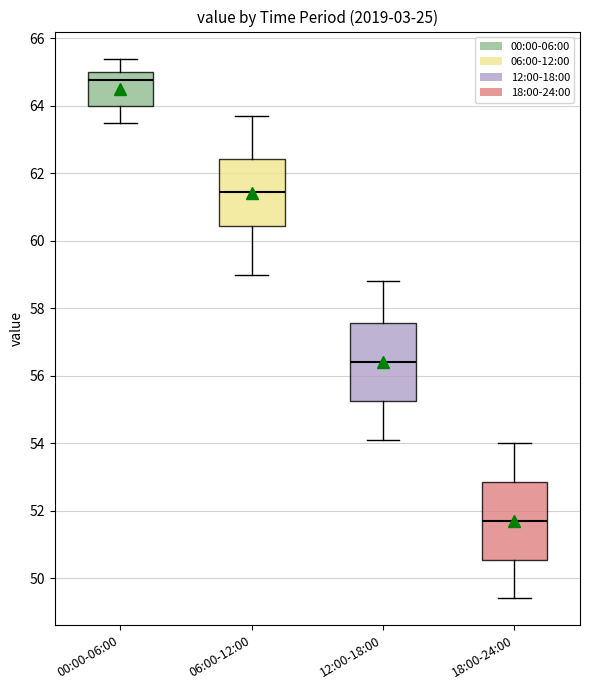

Reading left to right, read every box against the y-axis: the position of its median line, the range the box covers, and the ends of its whiskers. The values are not printed on the chart, so give them approximately, as read against the axis.

00:00-06:00: median 64.8, box 64.0 to 65.0, whiskers 63.6 to 65.4
06:00-12:00: median 61.4, box 60.4 to 62.4, whiskers 59.0 to 63.8
12:00-18:00: median 56.4, box 55.2 to 57.6, whiskers 54.2 to 58.8
18:00-24:00: median 51.8, box 50.6 to 52.8, whiskers 49.4 to 54.0